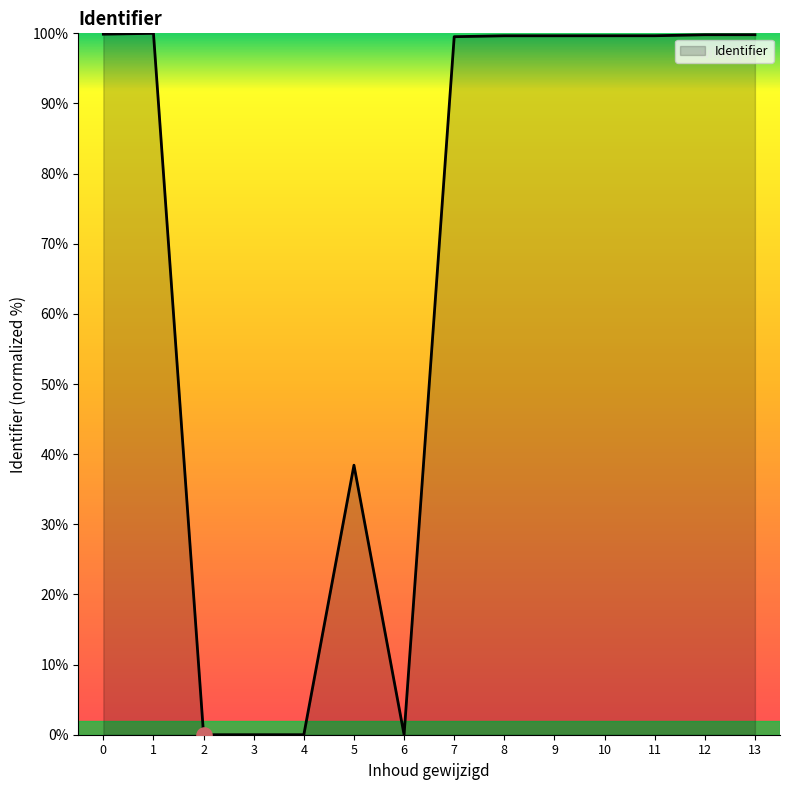

What is the ratio of the value at 9 to the value at 0?

1.0